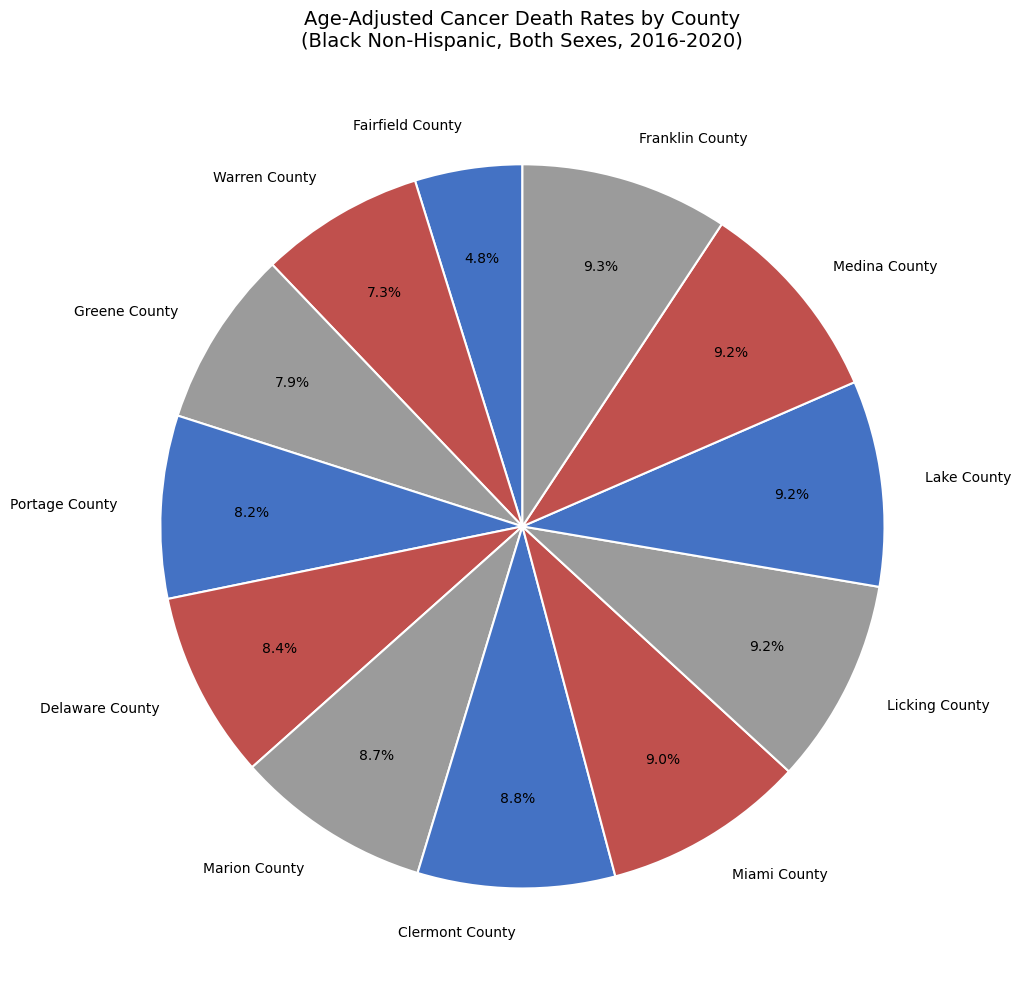

To the nearest percent, what portion does Licking County represent?

9%